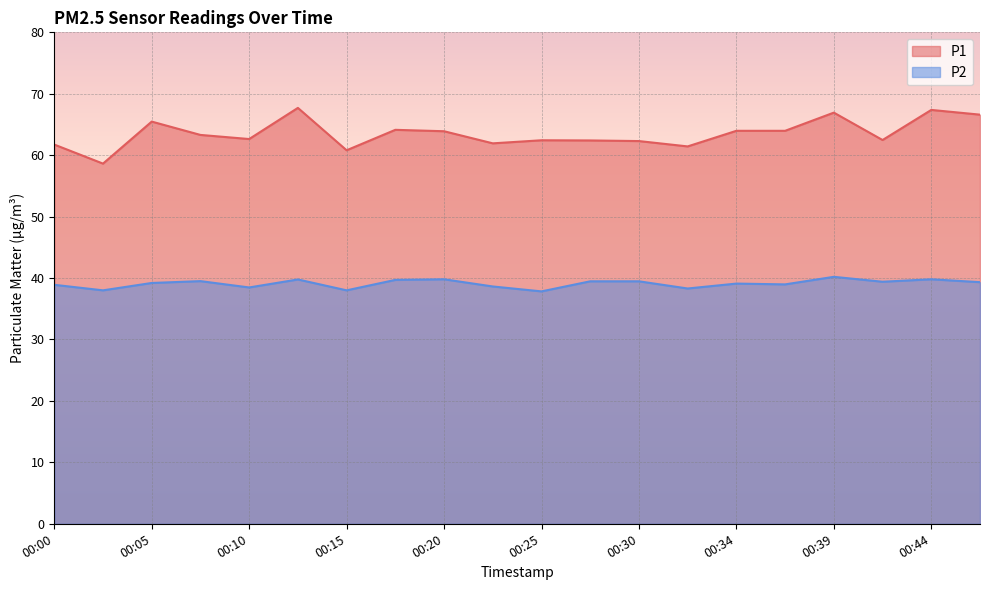

Rank the series by their maximum value, from highest to lowest.

P1, P2